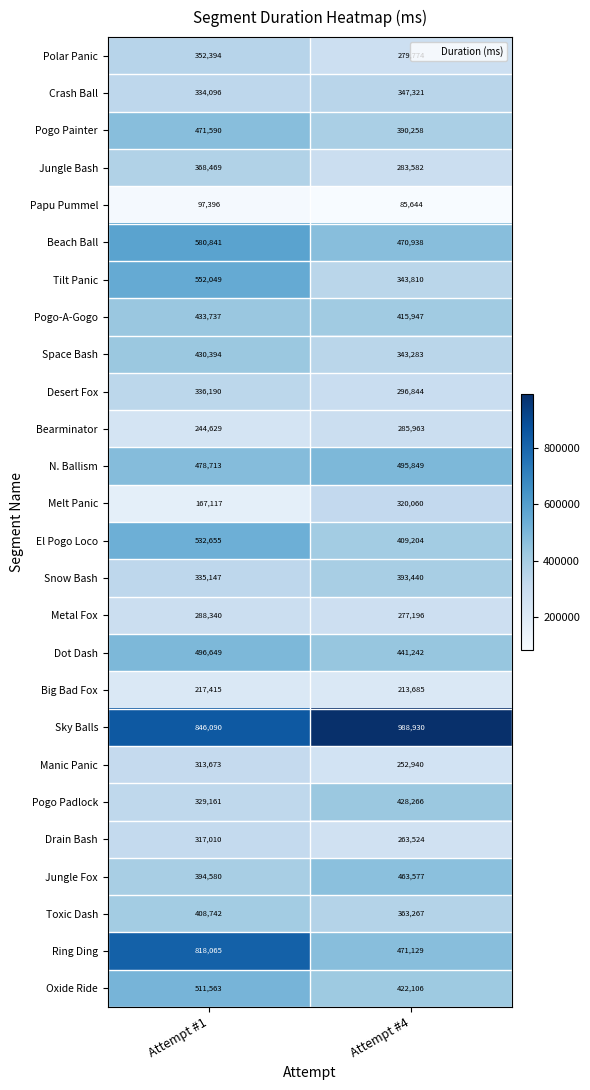

The value of Snow Bash at Attempt #4 is 393440. True or false?

True